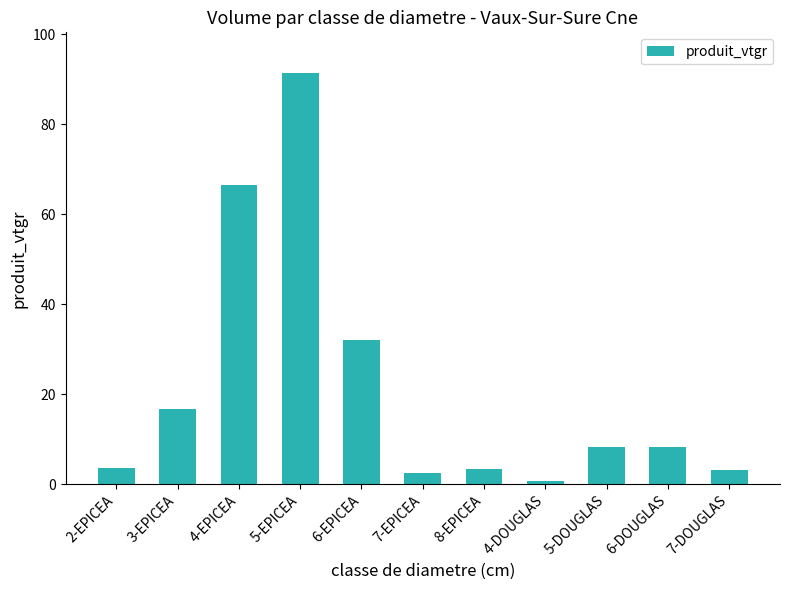

What is the sum of all values?

236.2